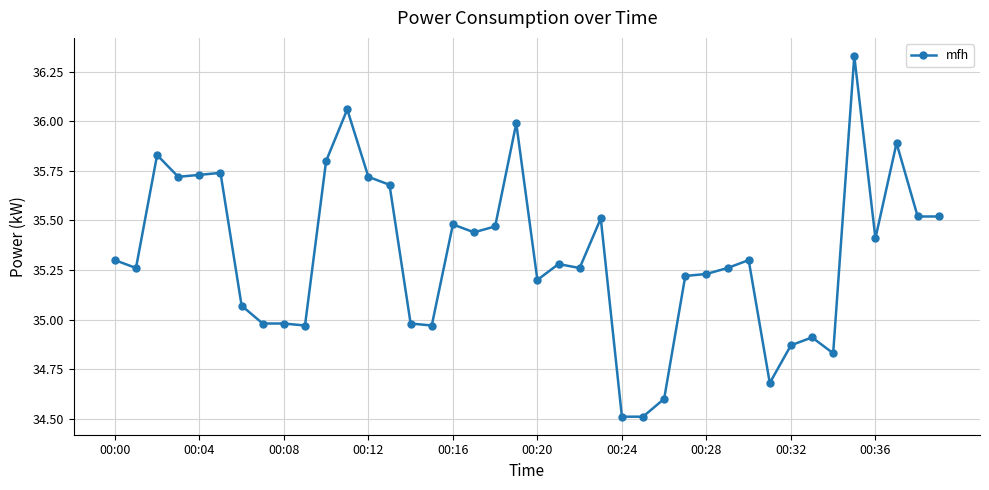

What is the sum of all values?

1413.0